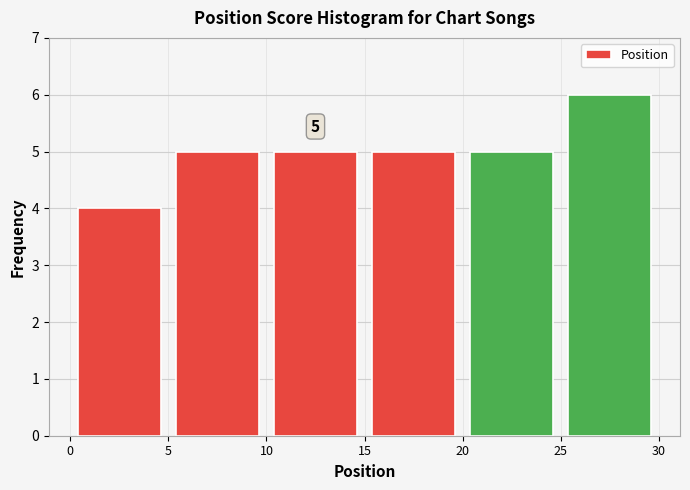

Over which range of the x-axis is the bar tallest?

25 to 30